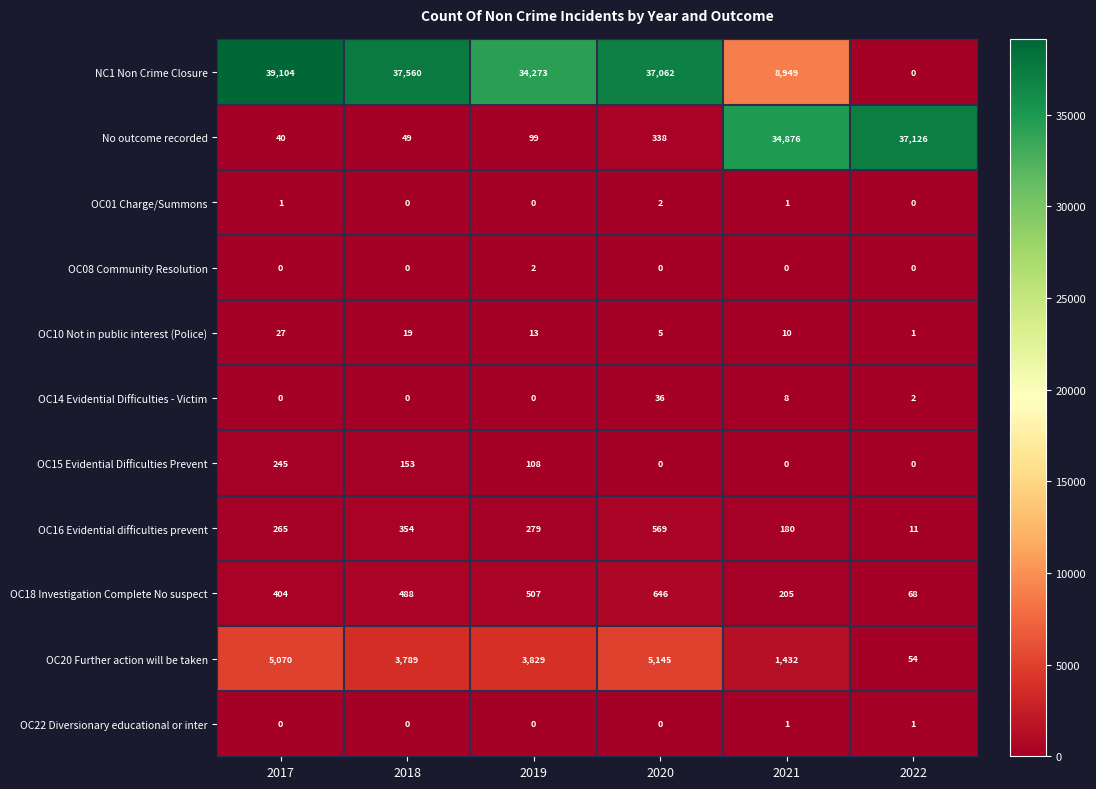

Which series has the largest total across all categories?

NC1 Non Crime Closure